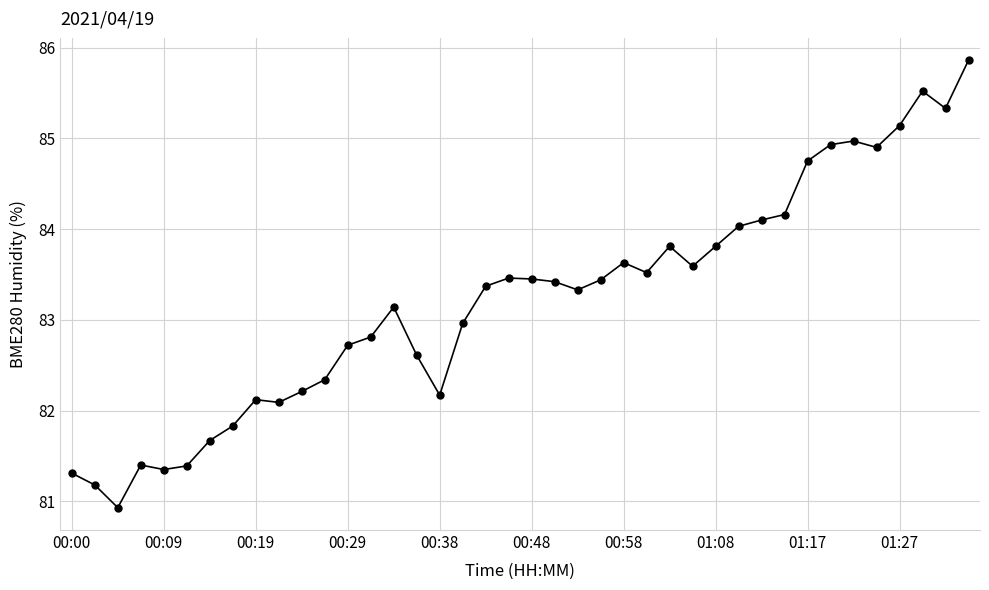

What is the value of the 38th point from the left?

85.5